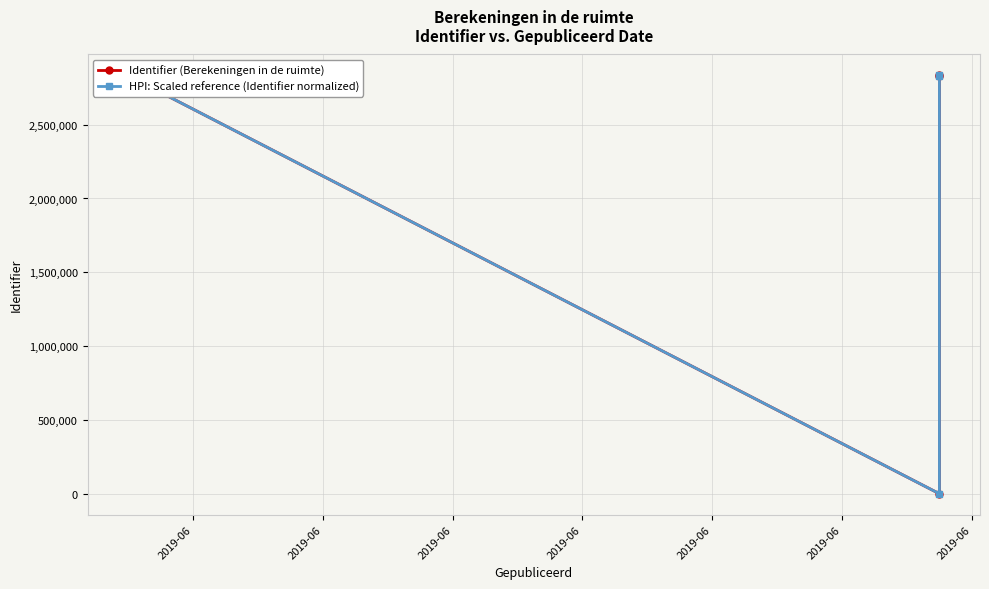

What value does the HPI: Scaled reference (Identifier normalized) series have at 2019-06, to the nearest 10?

2831960